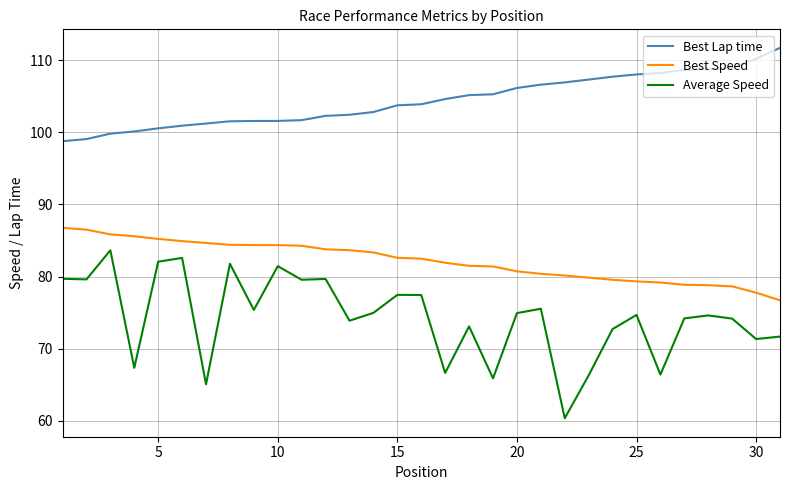

Is this an area chart (filled region under the line)?

No